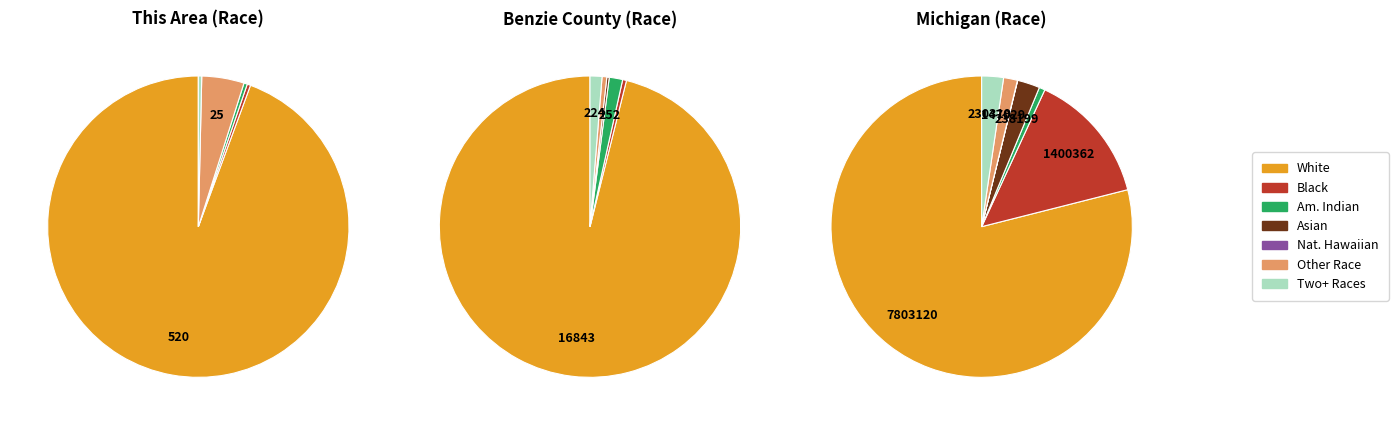

Count the number of slices in the pie.

7